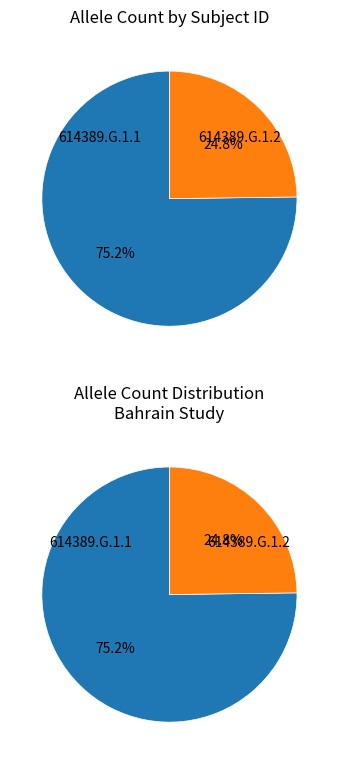

What portion of the pie excludes 614389.G.1.2?

75.2%